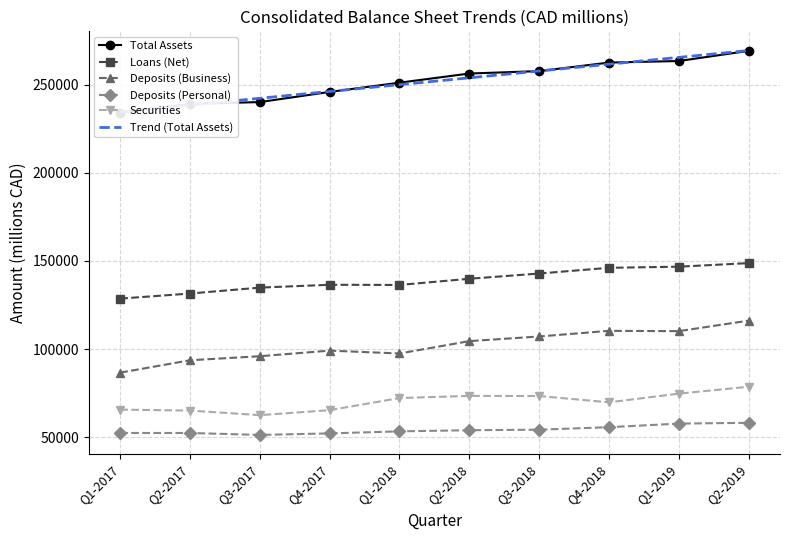

Reading left to right, transcribe all the data shown in this chart.

Total Assets: 234119.0	239020.0	240072.0	245827.0	251065.0	256259.0	257637.0	262471.0	263355.0	269106.0
Loans (Net): 128608.0	131488.0	134845.0	136457.0	136352.0	139864.0	142836.0	146082.0	146710.0	148742.0
Deposits (Business): 86626.0	93644.0	95937.0	99115.0	97492.0	104496.0	107135.0	110321.0	110164.0	116114.0
Deposits (Personal): 52407.0	52409.0	51301.0	52175.0	53329.0	53969.0	54277.0	55688.0	57726.0	58170.0
Securities: 65667.0	65093.0	62521.0	65343.0	72217.0	73442.0	73369.0	69783.0	74713.0	78621.0
Trend (Total Assets): 234497.3	238363.0	242228.8	246094.5	249960.2	253826.0	257691.7	261557.4	265423.2	269288.9